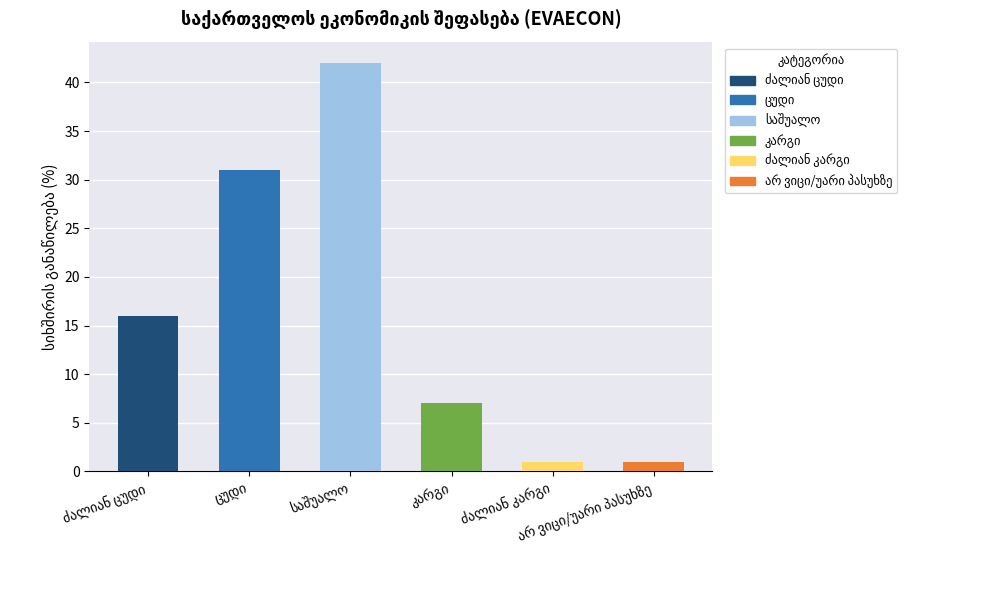

Count the values in the range 1 to 31.

5